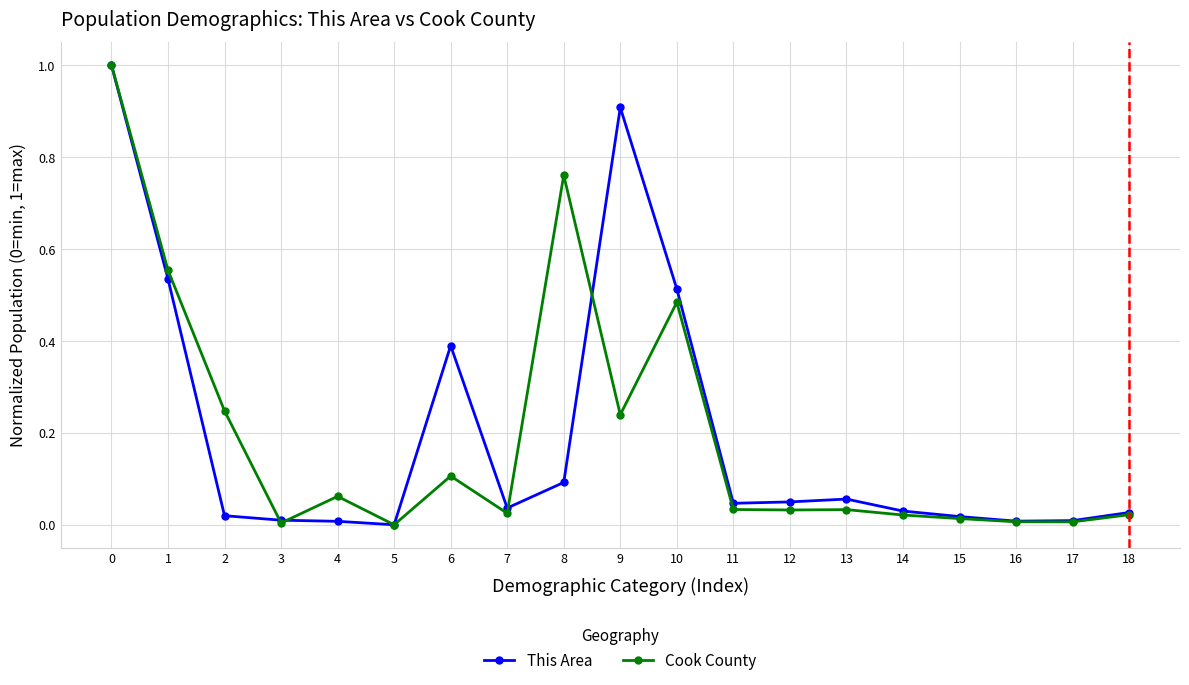

What is the highest value of the This Area series?

1.0